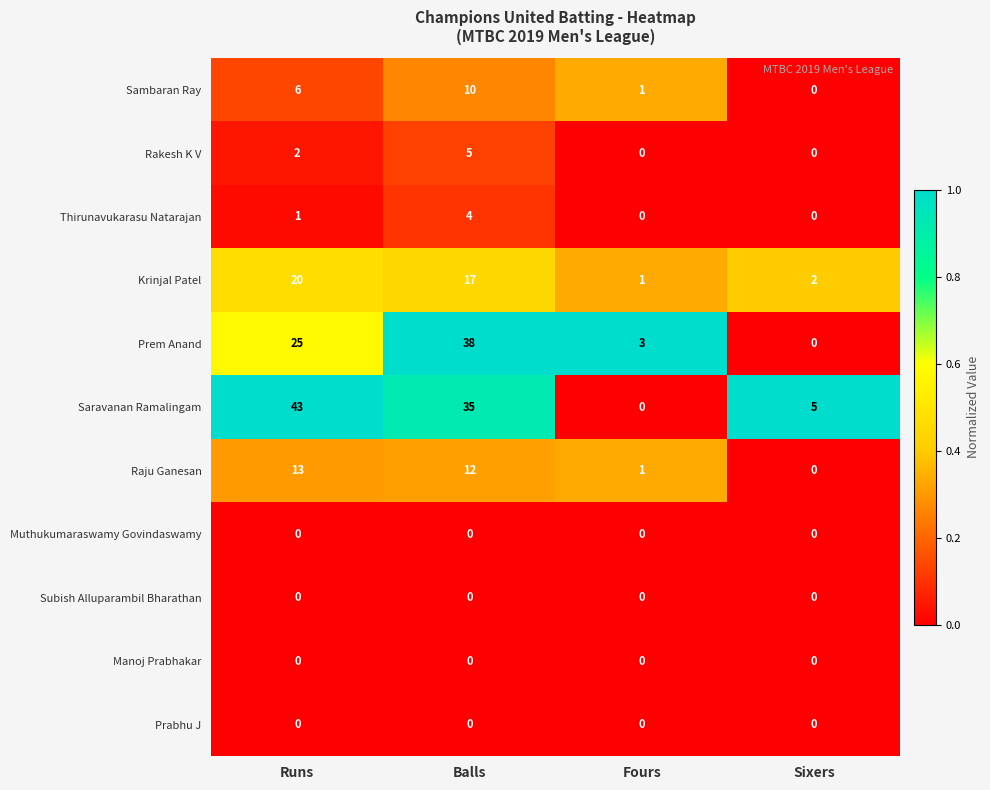

At which category does the chart reach its peak across all series?

Runs